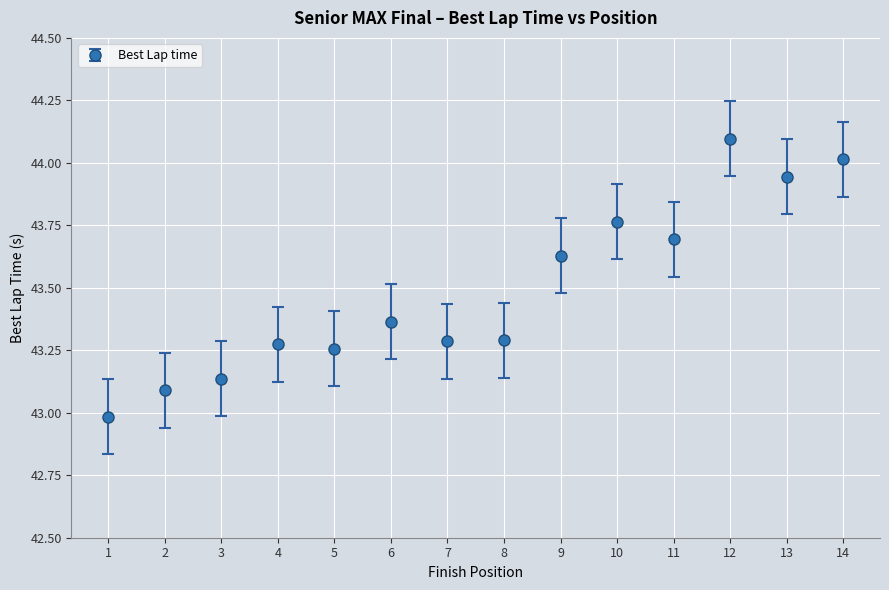

What is the change in value from 7 to 9?

+0.3